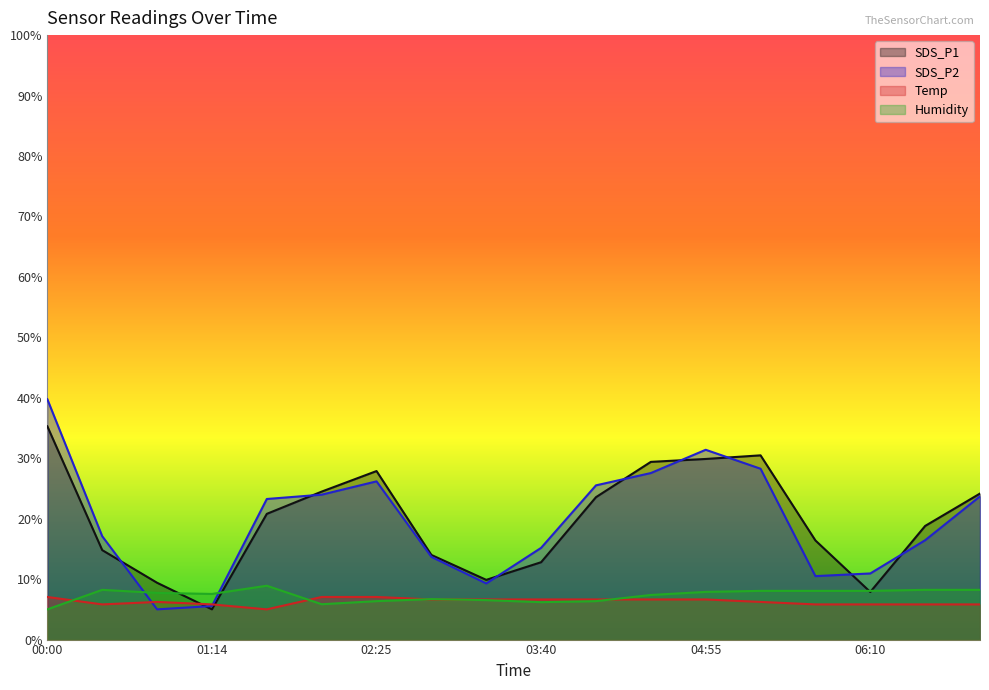

What position from the left is 00:50?

3